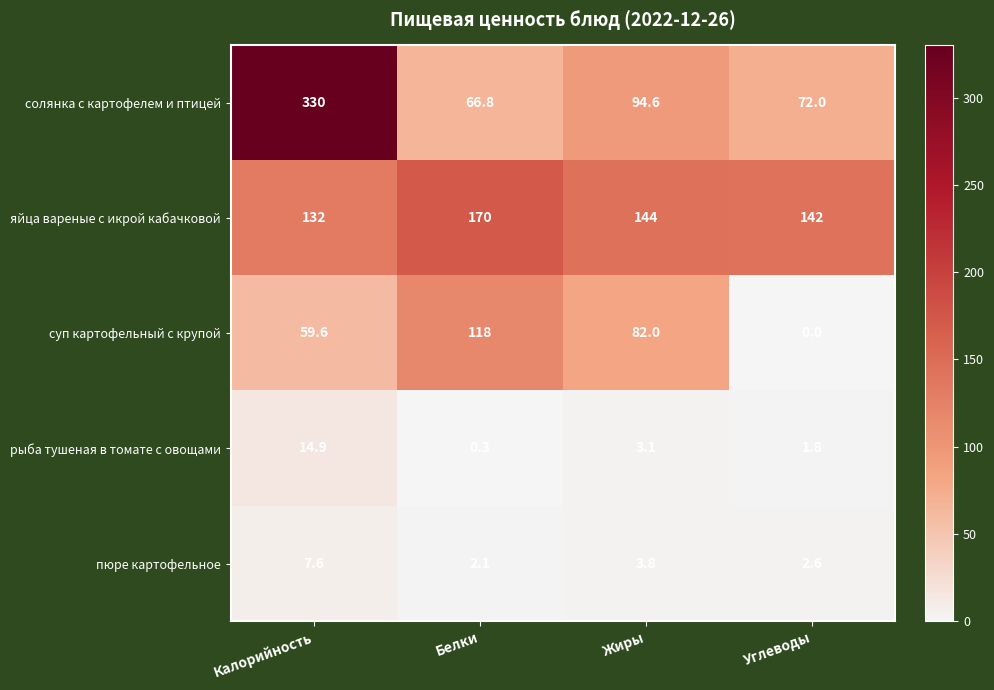

Which series has the widest spread of values?

солянка с картофелем и птицей